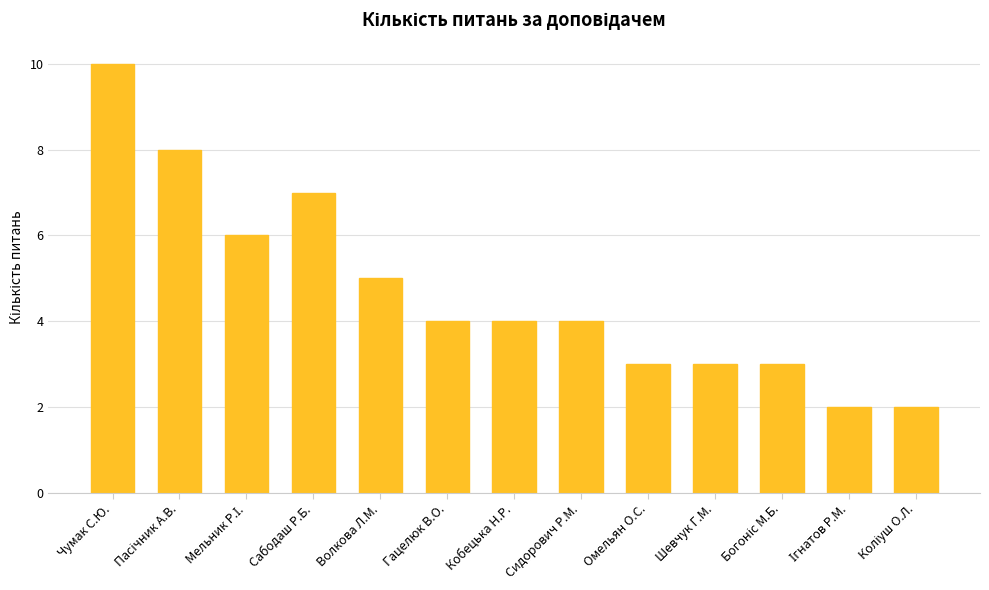

What is the sum of all values?

61